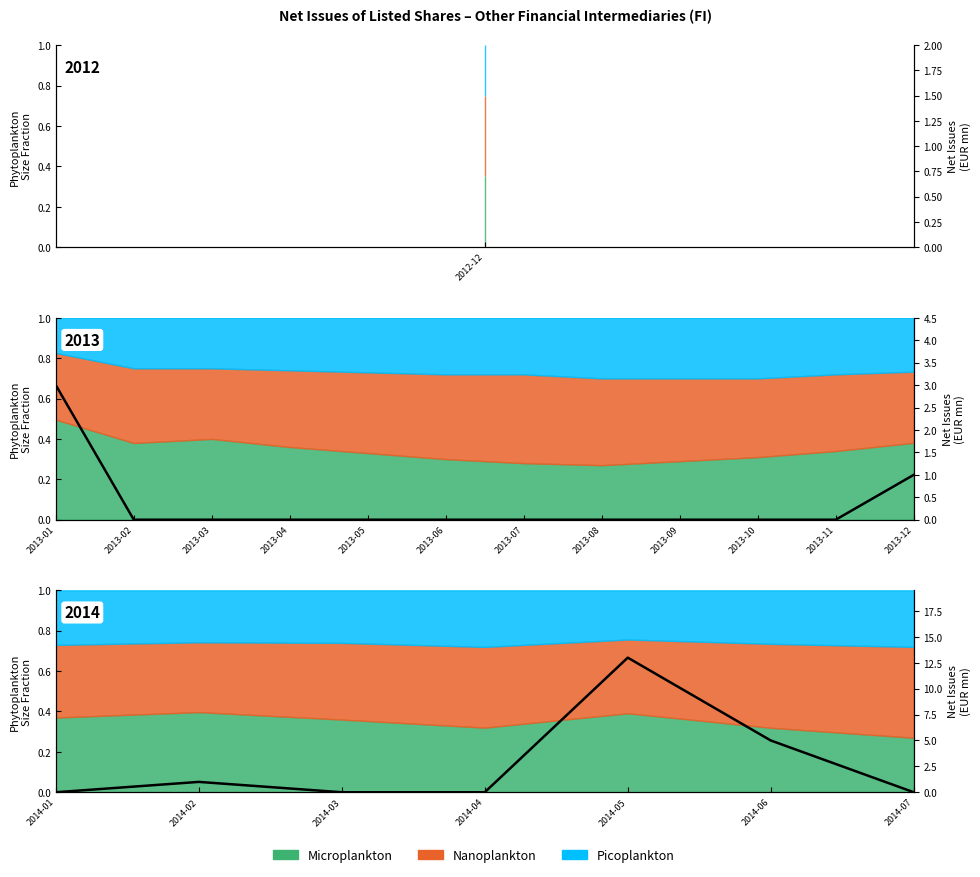

How many lines are shown in the chart?

1